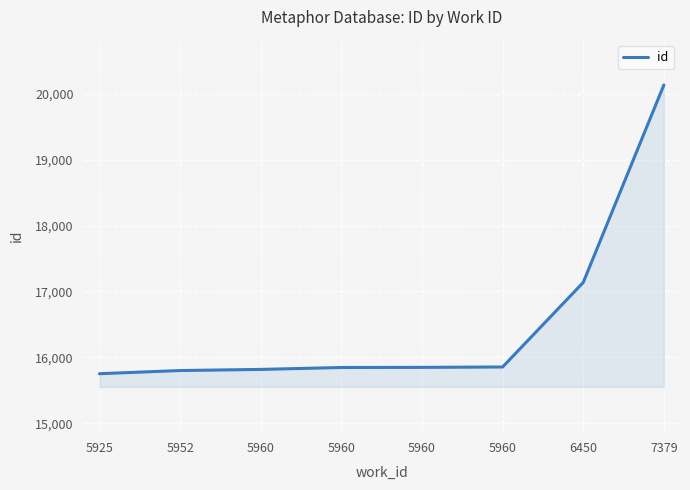

True or false: there are more than 0 points higher than both neighbors.

False